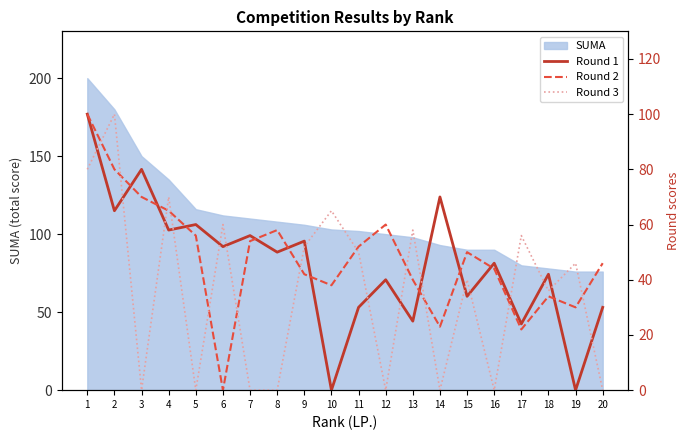

Between which two adjacent categories do Round 3 and Round 1 first intersect?

1 and 2